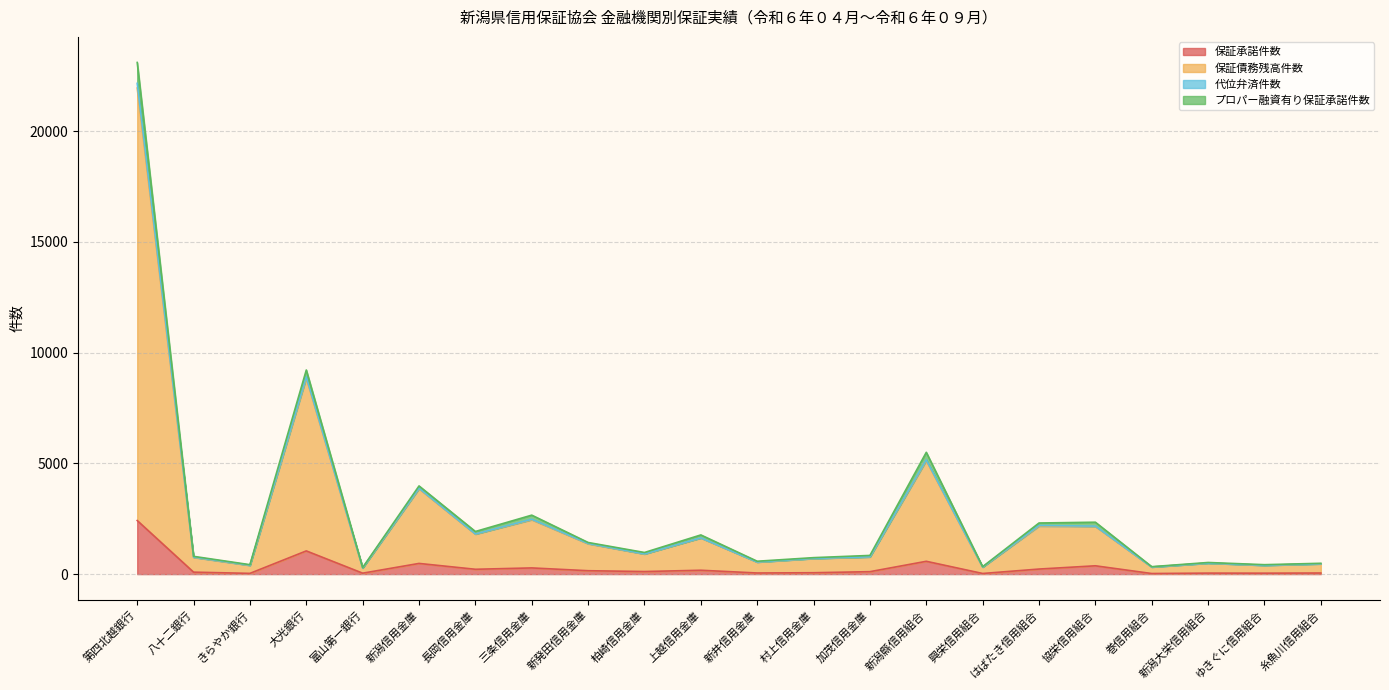

How many lines are shown in the chart?

4